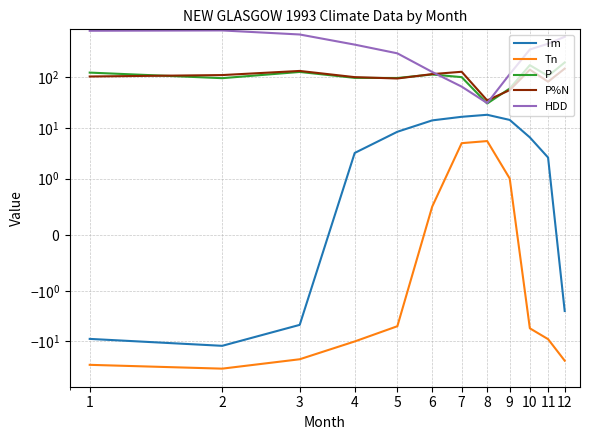

Reading left to right, extract all data points from this chart.

Tm: 1=-8.9	2=-12.2	3=-4.7	4=3.2	5=8.4	6=14.1	7=16.6	8=18.2	9=14.4	10=6.5	11=2.6	12=-2.5
Tn: 1=-29.0	2=-34.5	3=-22.5	4=-10.0	5=-5.0	6=0.5	7=5.0	8=5.5	9=1.0	10=-5.5	11=-9.0	12=-24.0
P: 1=124.2	2=96.4	3=128.0	4=97.8	5=97.2	6=114.0	7=101.0	8=30.4	9=60.2	10=174.3	11=106.3	12=197.1
P%N: 1=104.0	2=111.0	3=134.0	4=101.0	5=95.0	6=116.0	7=129.0	8=35.0	9=56.0	10=142.0	11=82.0	12=149.0
HDD: 1=834.3	2=846.8	3=704.4	4=444.1	5=298.7	6=127.9	7=65.6	8=31.0	9=115.7	10=356.2	11=462.8	12=634.5